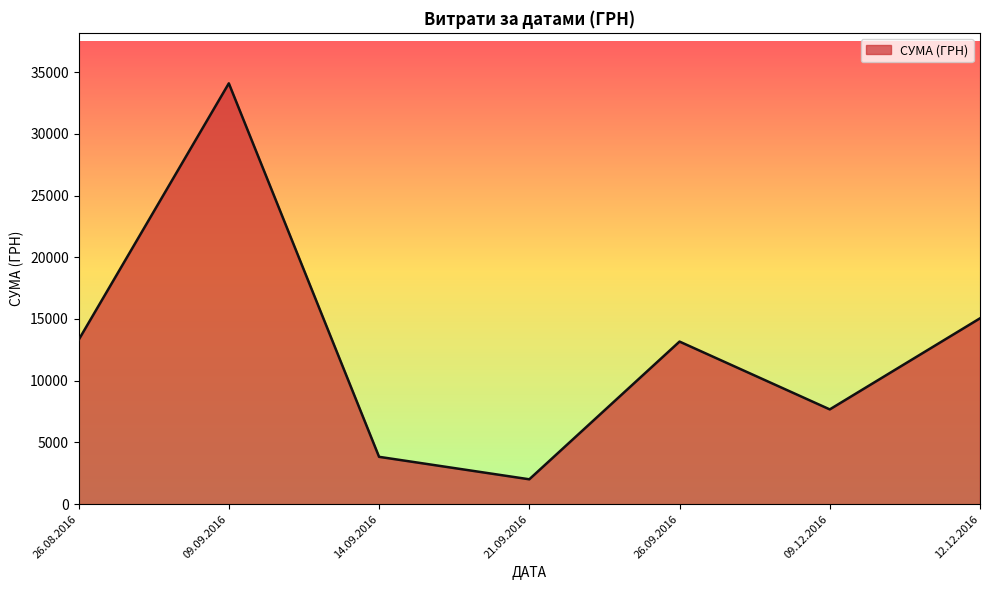

What is the approximate value at 14.09.2016?

3833.0